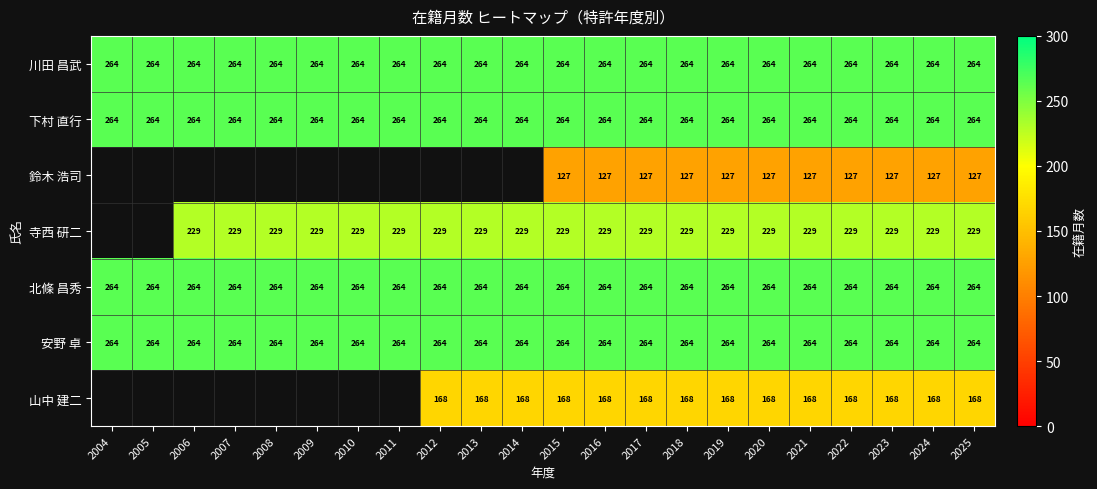

The value of 北條 昌秀 at 2006 is 406.8. True or false?

False